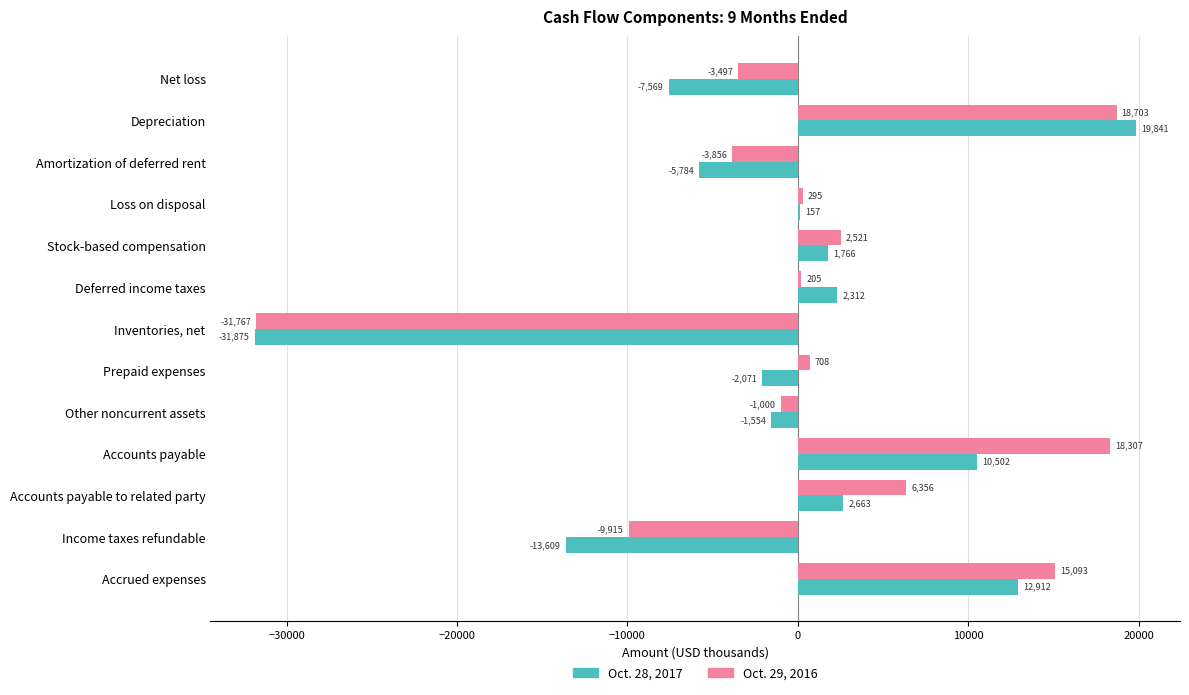

The Oct. 28, 2017 series shows -8493 at Income taxes refundable. True or false?

False